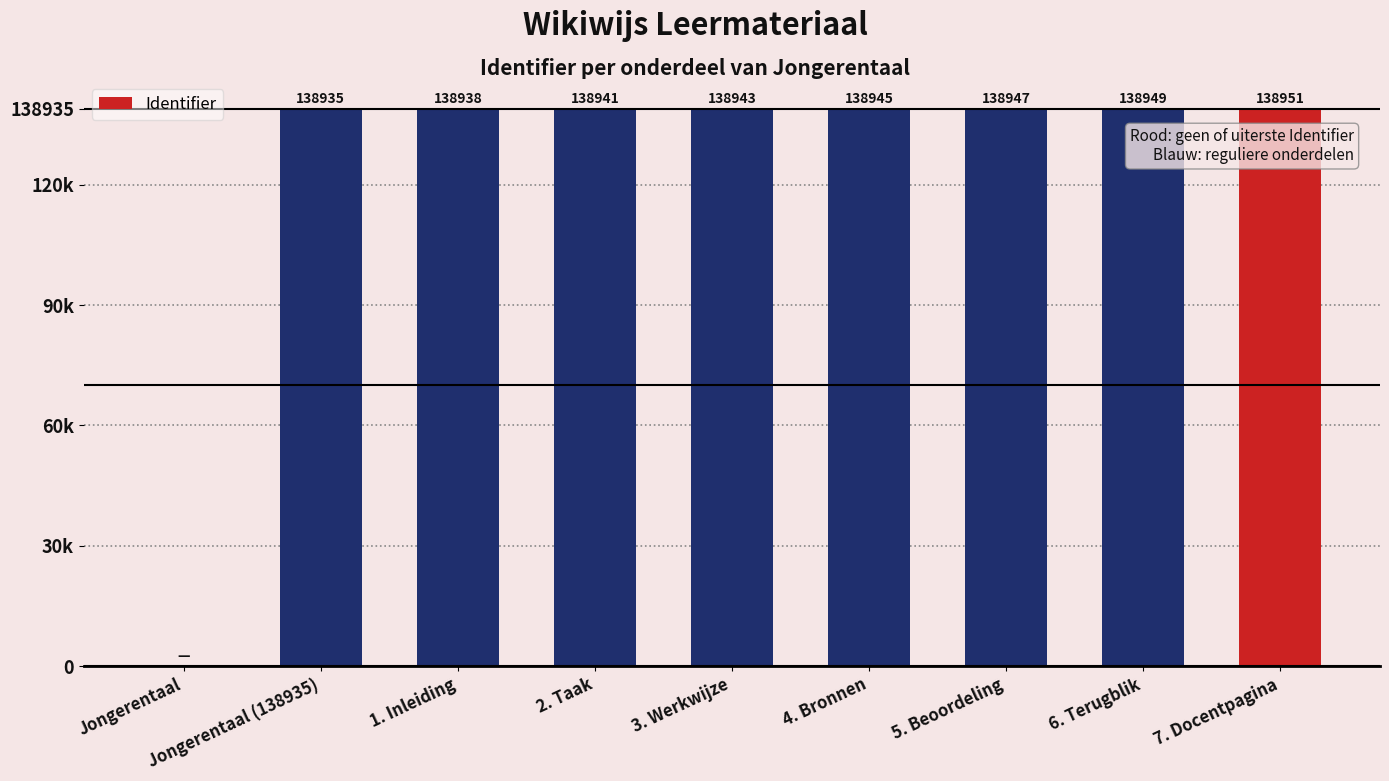

Rank the categories by value from lowest to highest.

Jongerentaal, Jongerentaal (138935), 1. Inleiding, 2. Taak, 3. Werkwijze, 4. Bronnen, 5. Beoordeling, 6. Terugblik, 7. Docentpagina